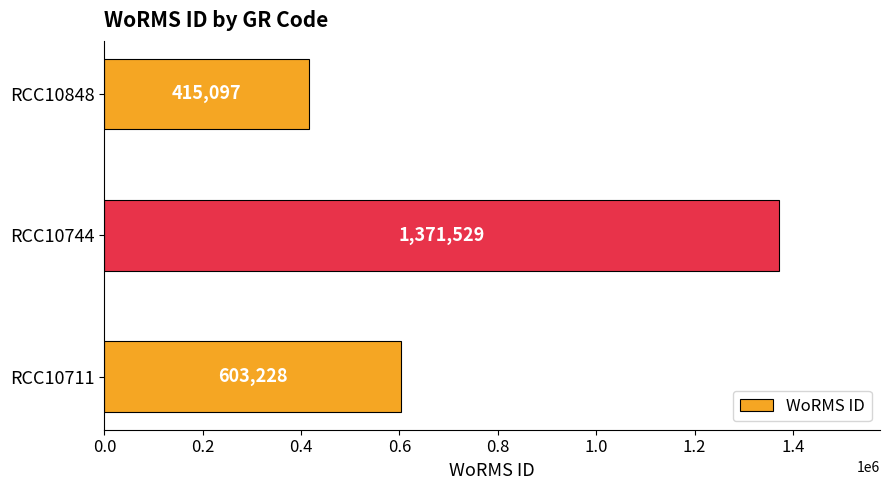

Which category has the lowest value across all series?

RCC10848